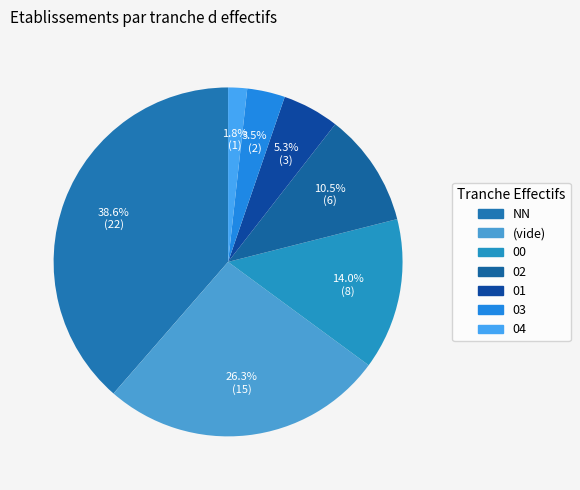

Count the number of slices in the pie.

7